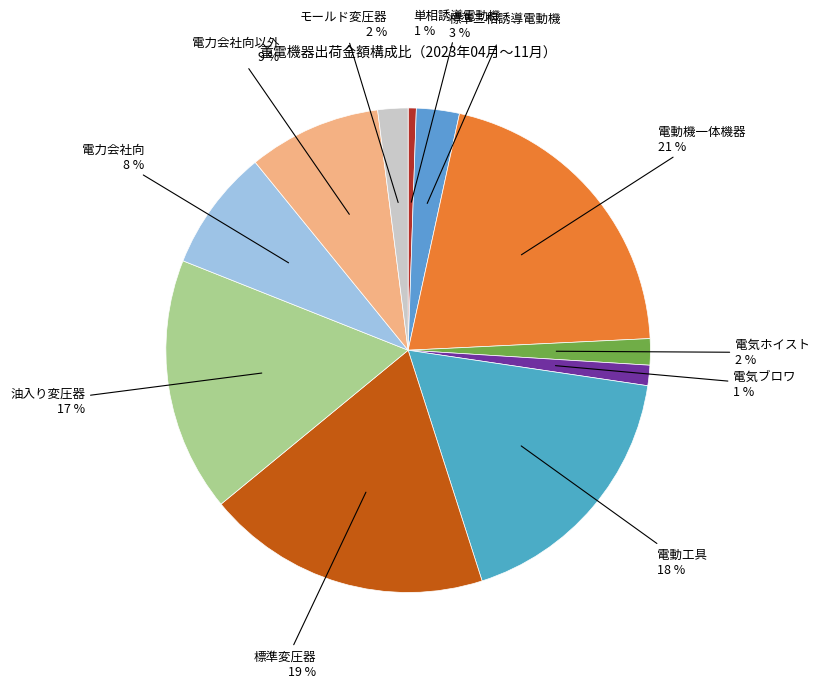

Is it true that 油入り変圧器 is 29% of the pie?

False